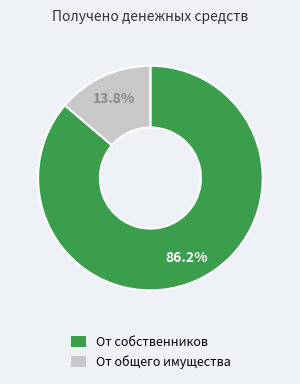

Which category has the biggest portion of the pie?

От собственников